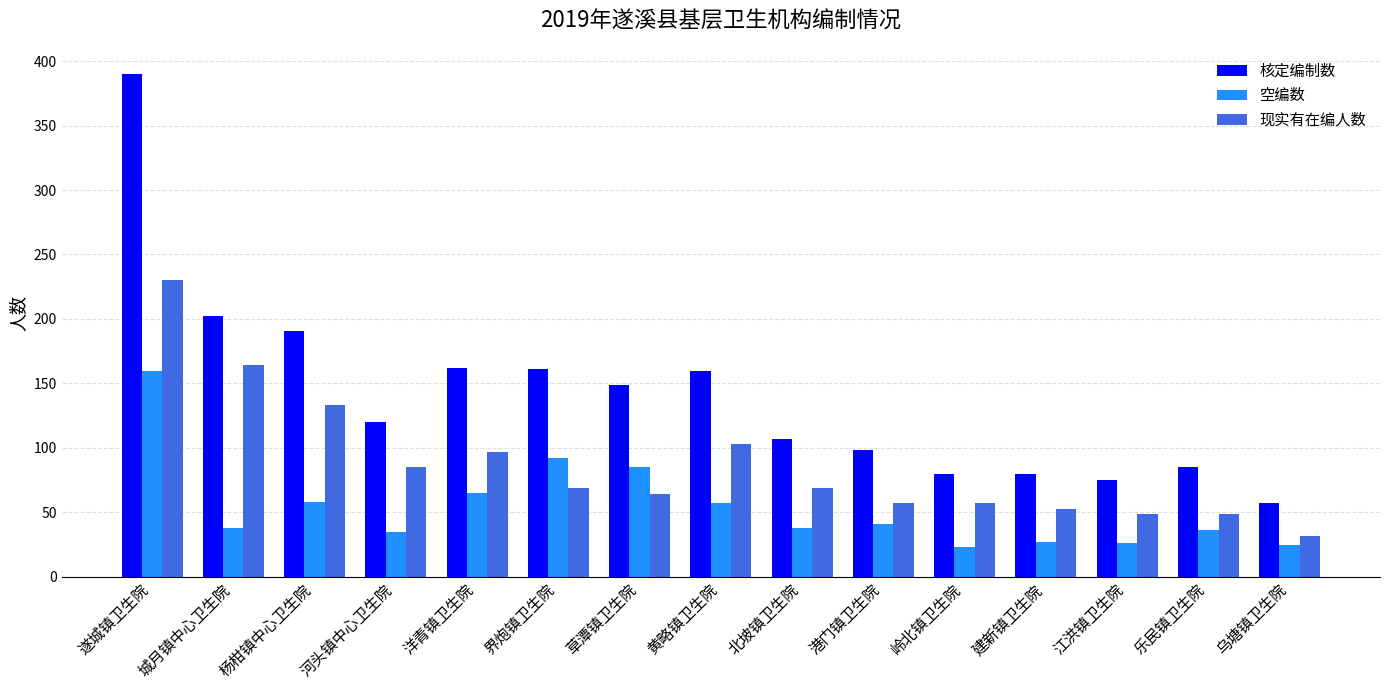

Count the number of categories in the chart.

15